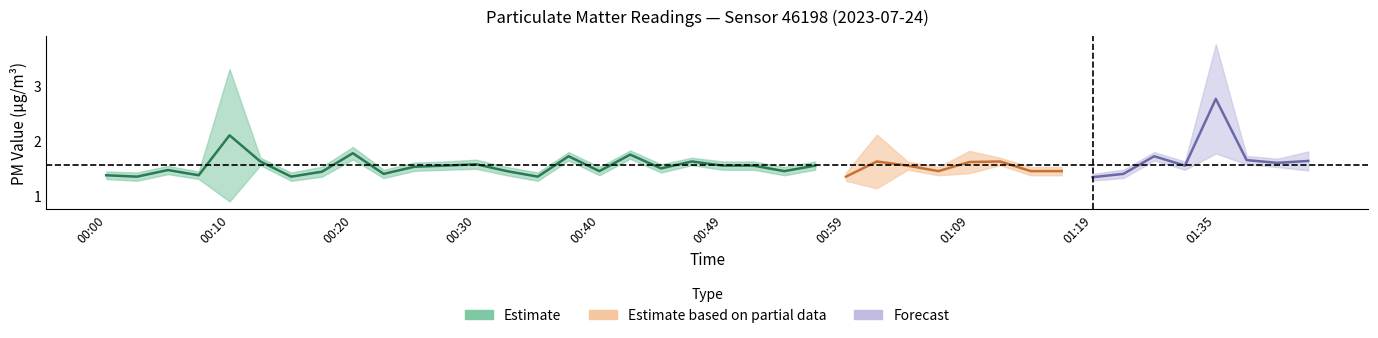

The P1 series shows 0.8 at 00:52. True or false?

False